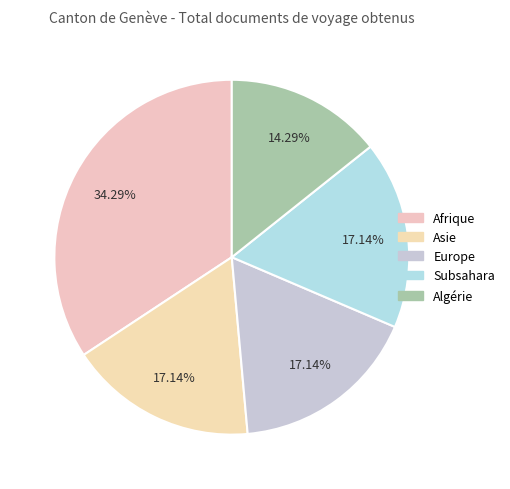

Which category has the biggest portion of the pie?

Afrique